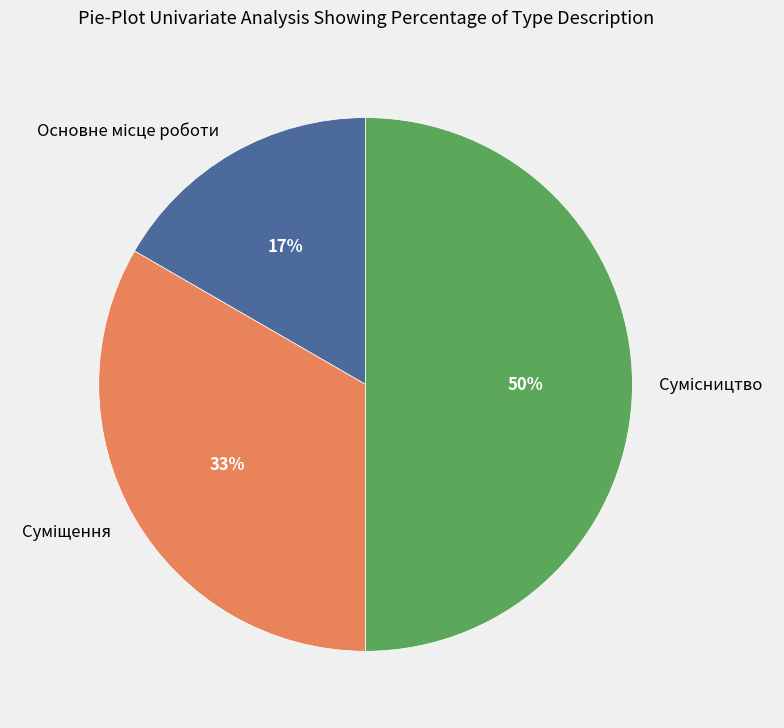

To the nearest percent, what is the average slice percentage?

33%